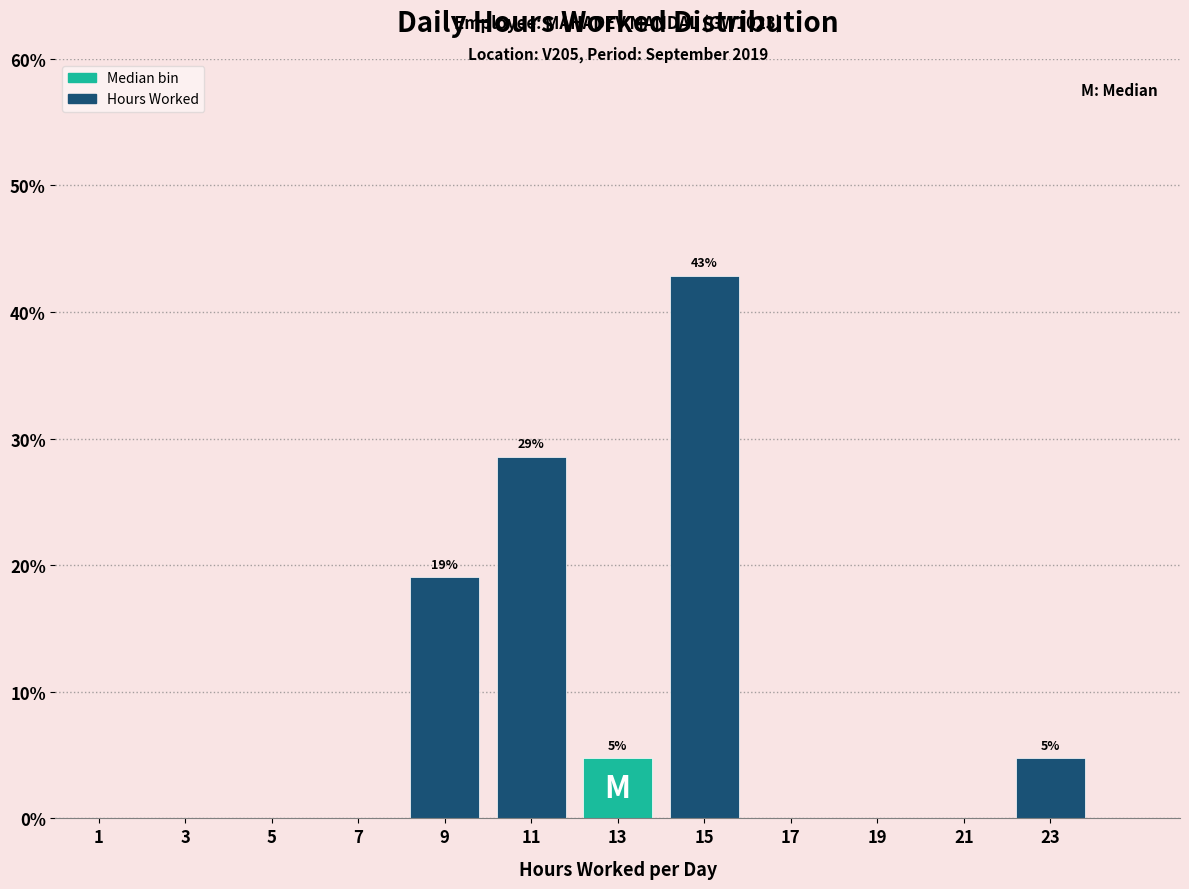

Over which range of the x-axis is the bar tallest?

14 to 16